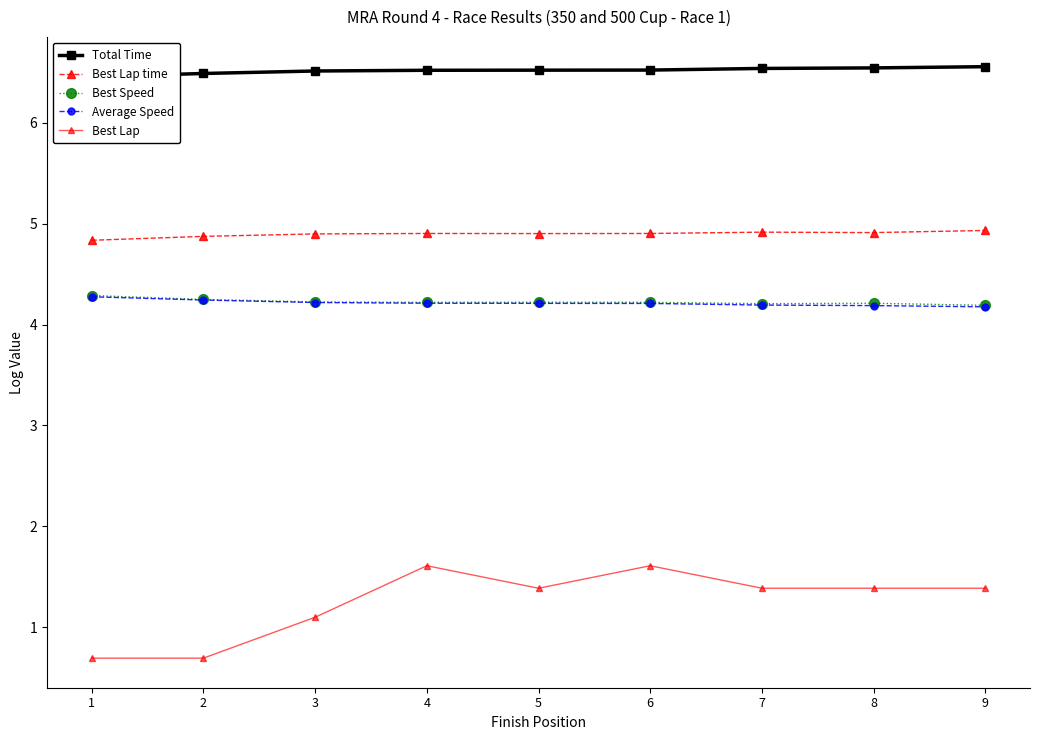

True or false: Best Lap and Average Speed intersect in this chart.

False